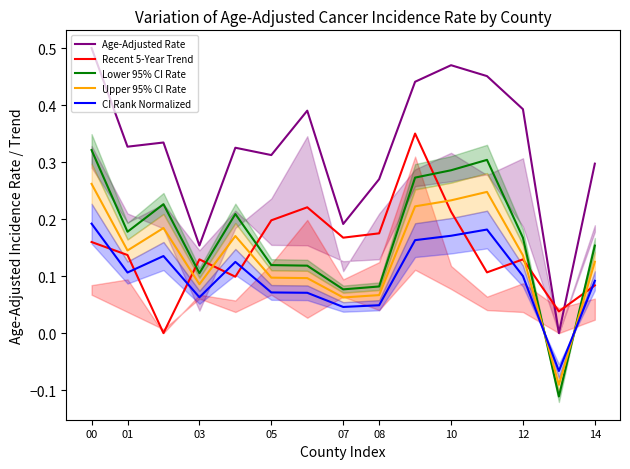

True or false: Age-Adjusted Rate and CI Rank Normalized intersect in this chart.

False